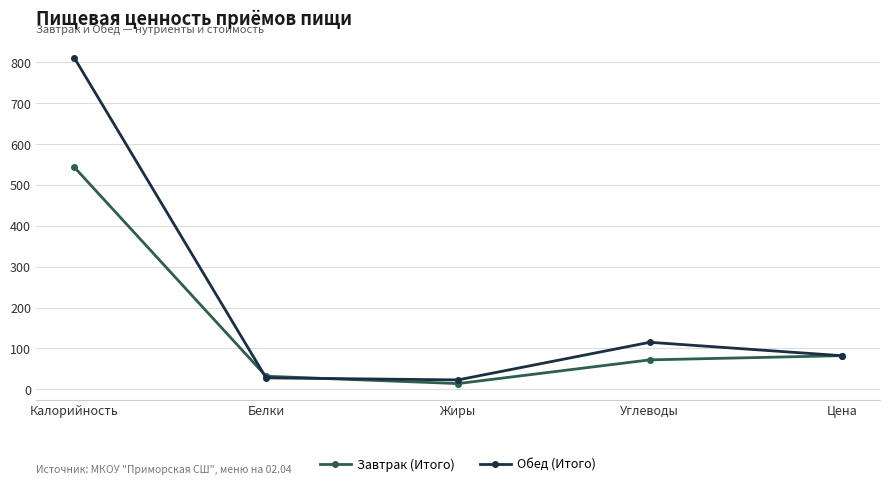

Count the number of data series in this chart.

2